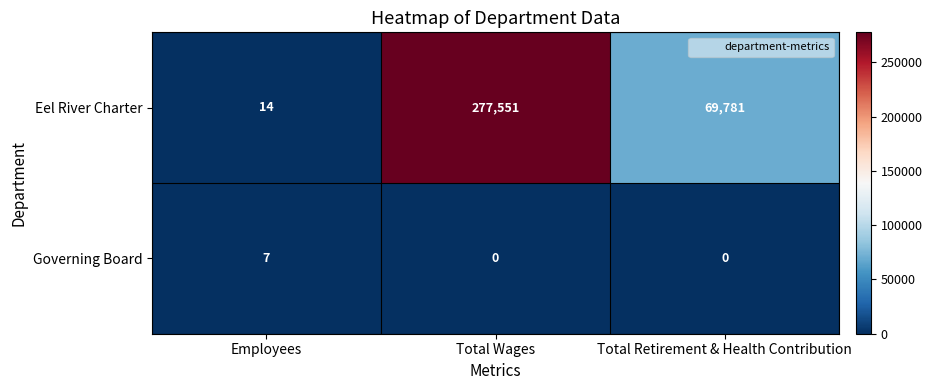

What value does the Eel River Charter series have at Total Wages, to the nearest 10?

277550